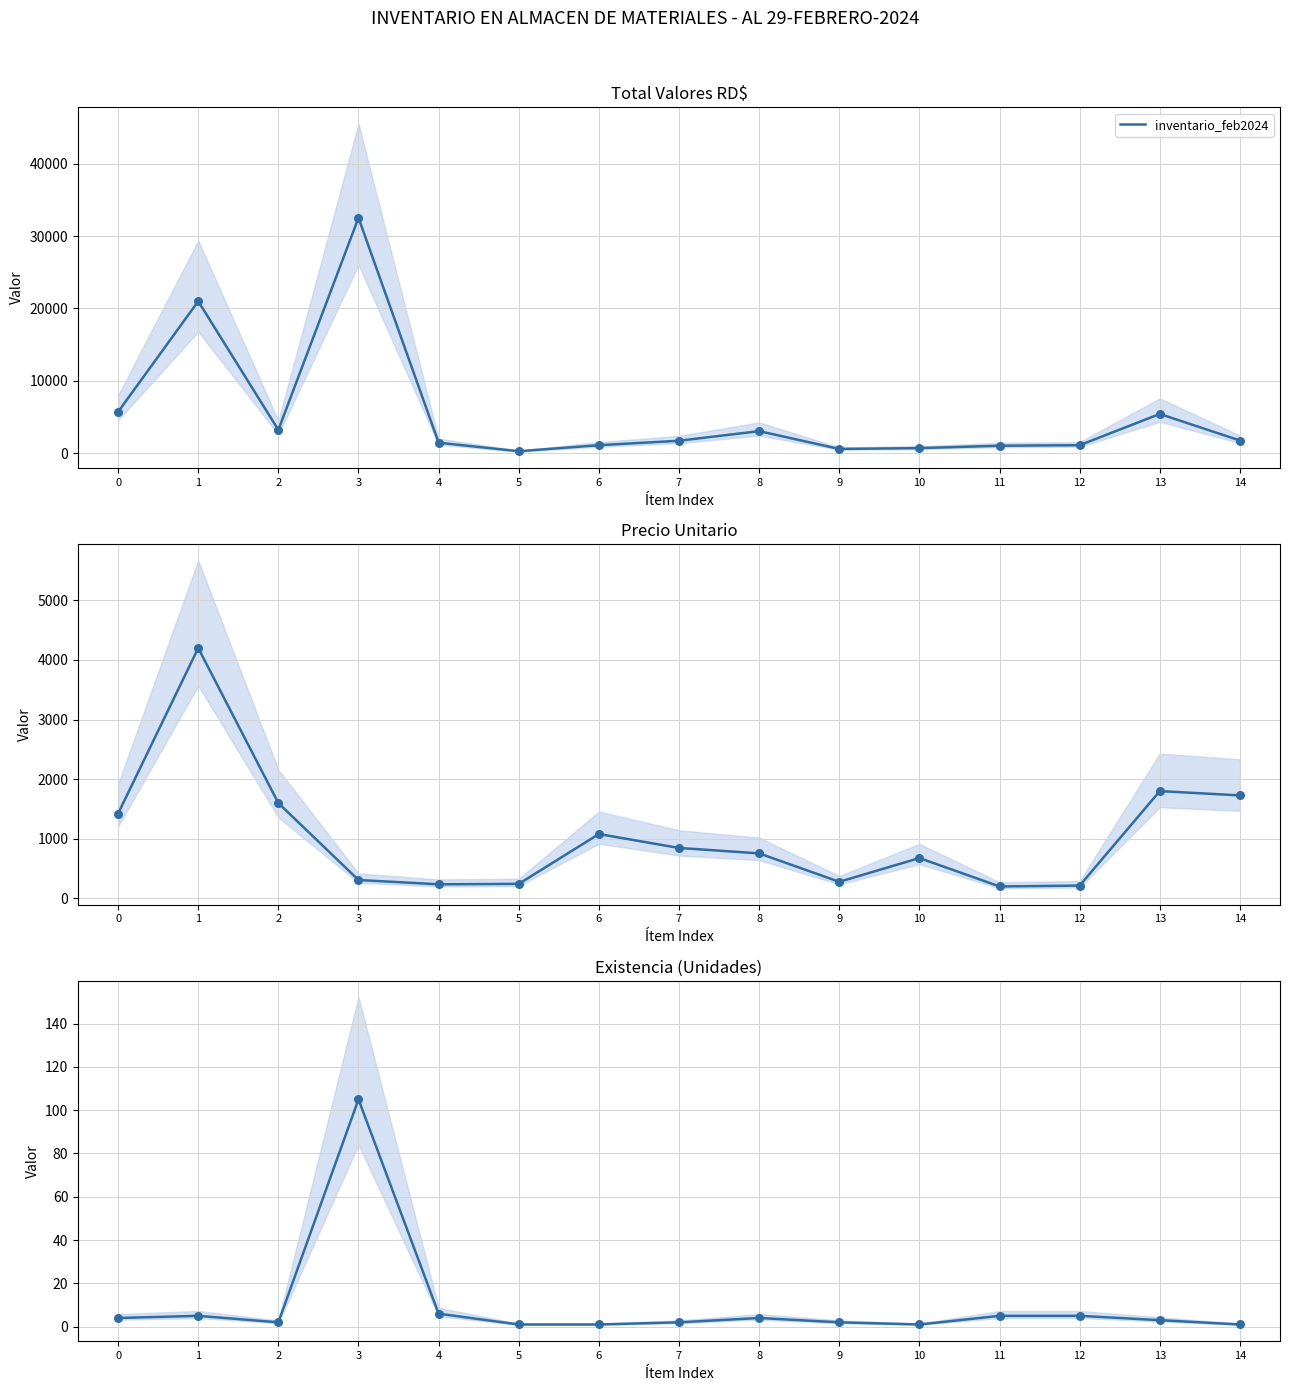

What is the ratio of the value at 3 to the value at 11?

21.0